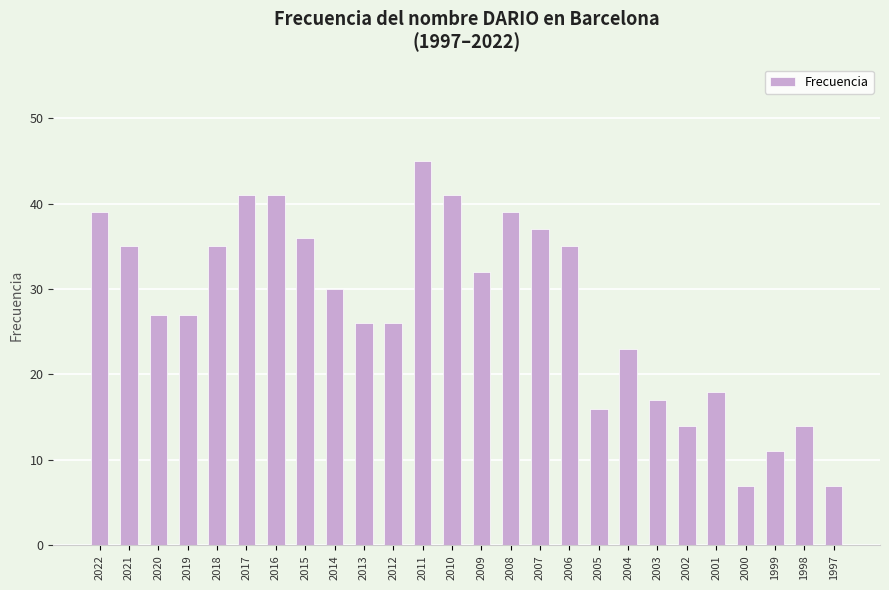

The value at 2013 is 26. True or false?

True